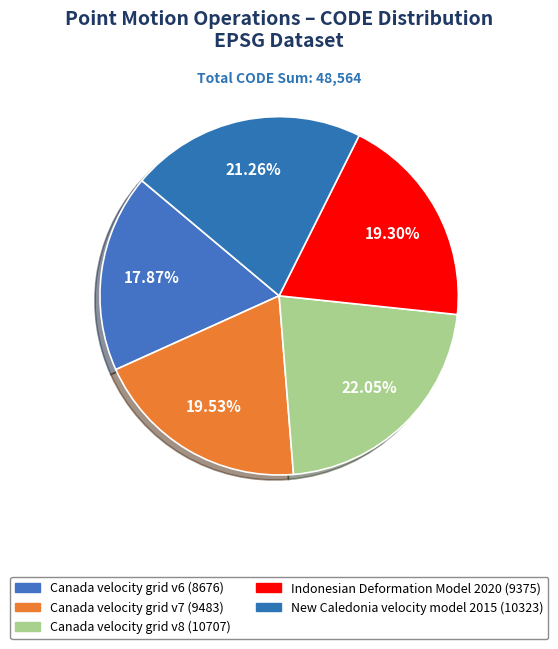

How many slices are in this pie chart?

5